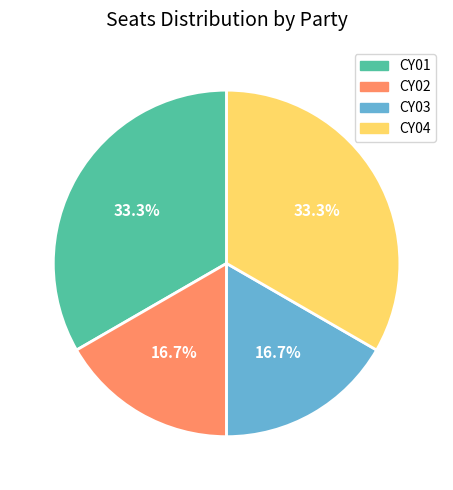

To the nearest percent, what is the difference between the largest and smallest slice percentages?

17%